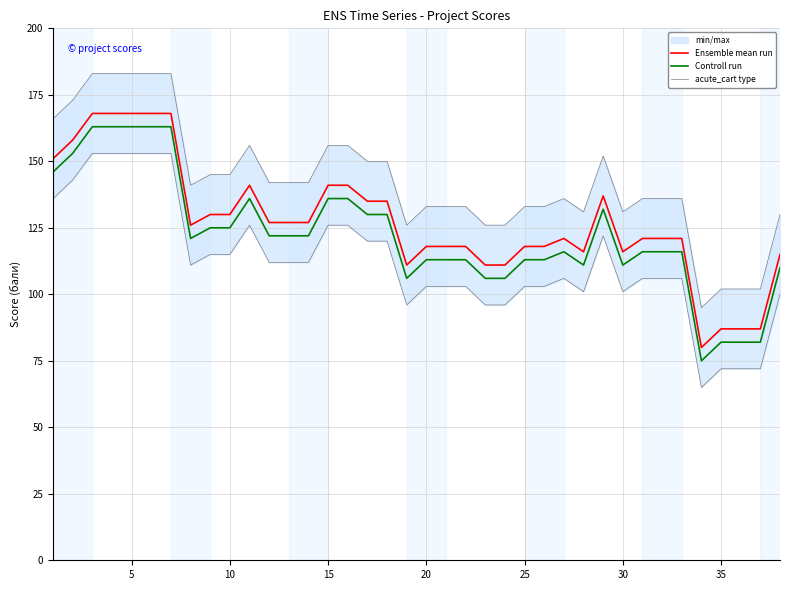

True or false: Ensemble mean run has more than 1 interior local peaks.

True